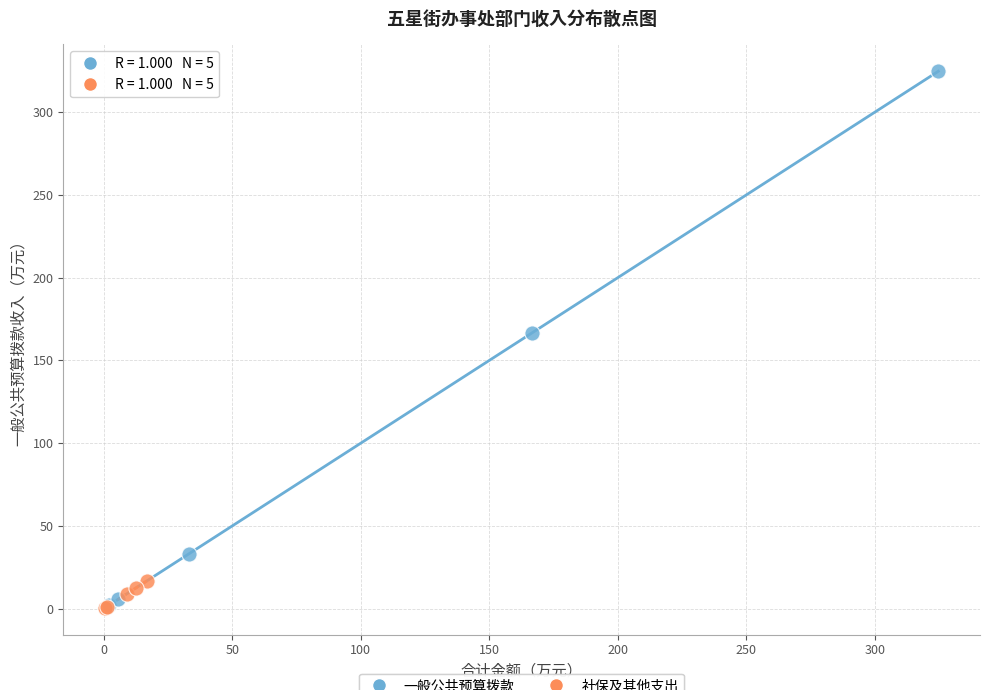

Which series has the largest Y range (max minus min)?

一般公共预算拨款